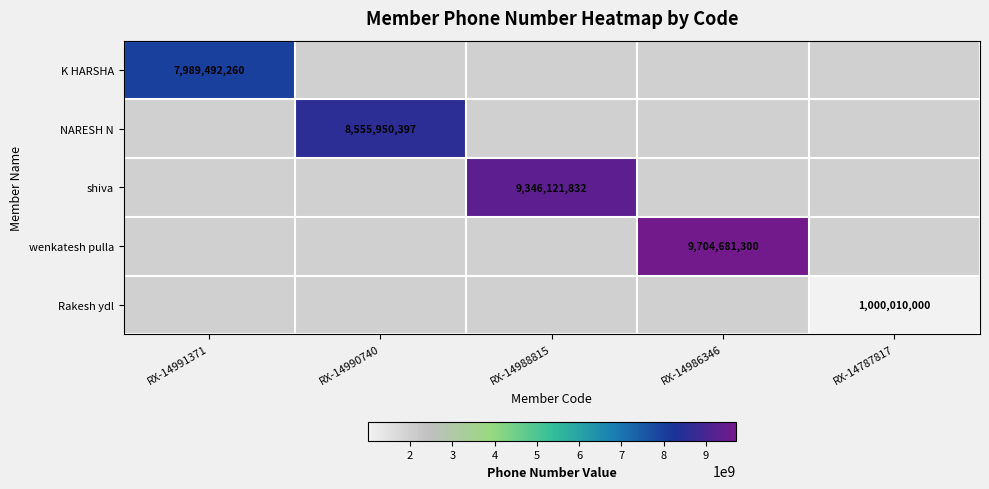

What is the smallest value displayed?

1000010000.0